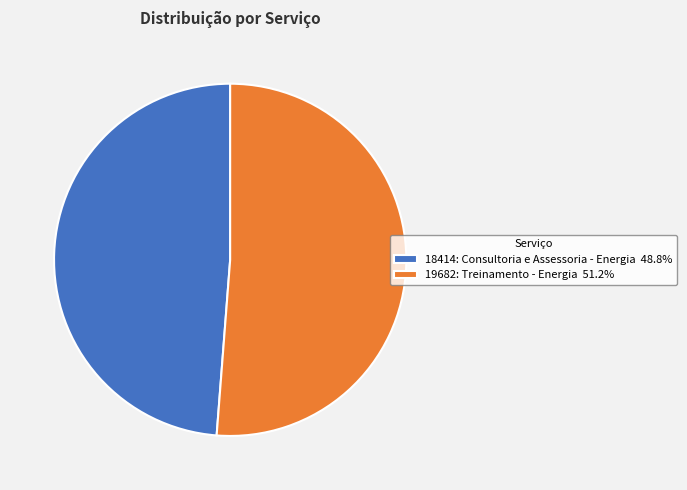

What is the ratio of the value at 18414: Consultoria e Assessoria - Energia 48.8% to the value at 19682: Treinamento - Energia 51.2%?

1.0